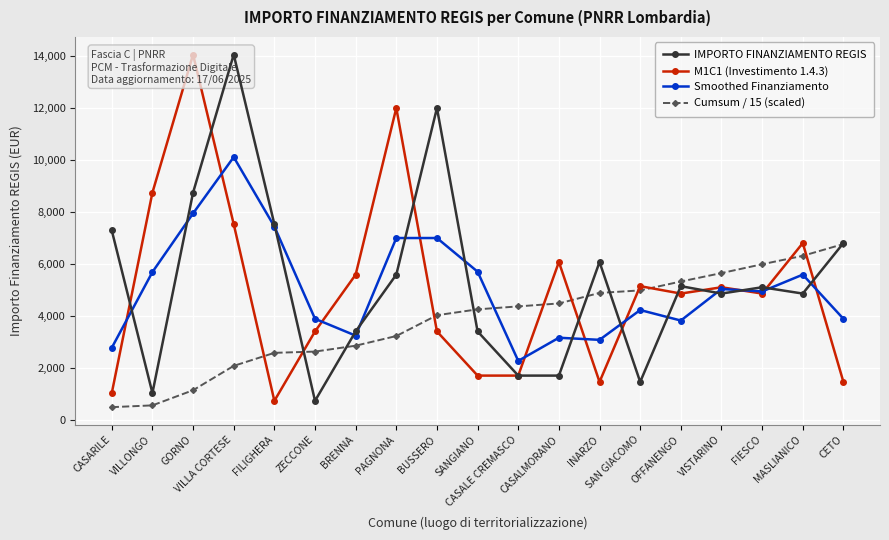

True or false: IMPORTO FINANZIAMENTO REGIS and M1C1 (Investimento 1.4.3) cross at least once.

True